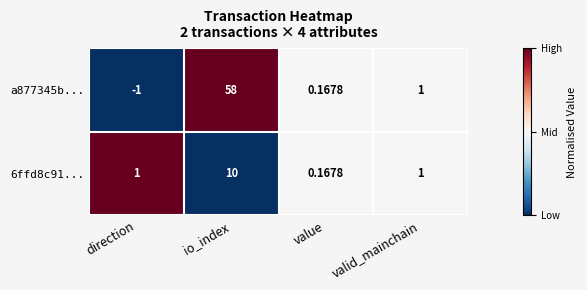

Rank the categories by a877345b... value from lowest to highest.

direction, value, valid_mainchain, io_index